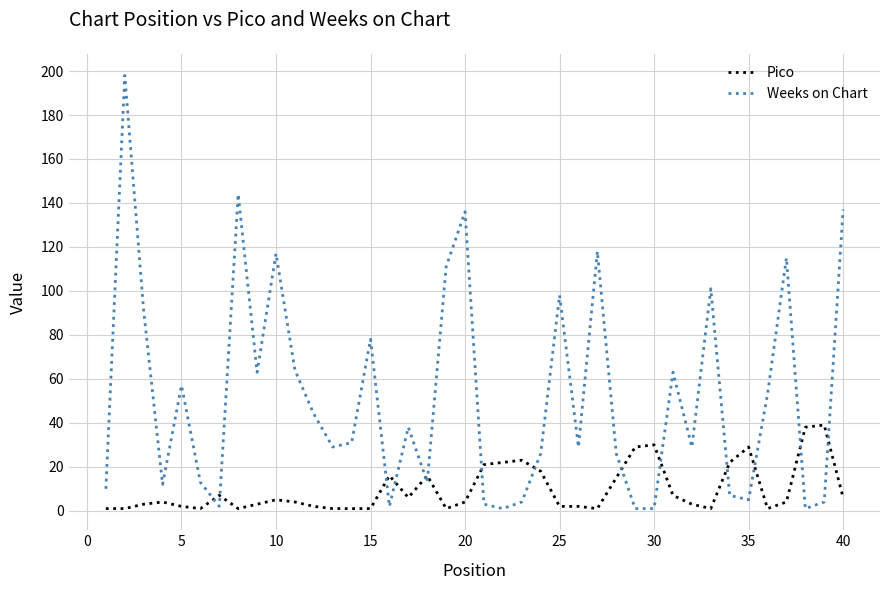

What is the difference between the maximum and minimum values in the Weeks on Chart series?

197